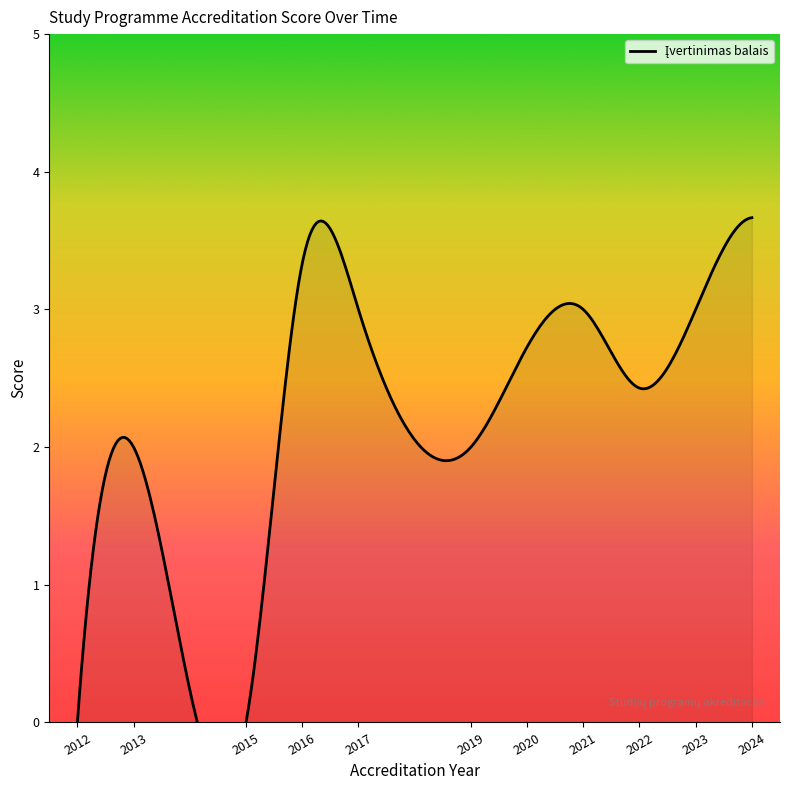

What value does the data have at 2020?

3